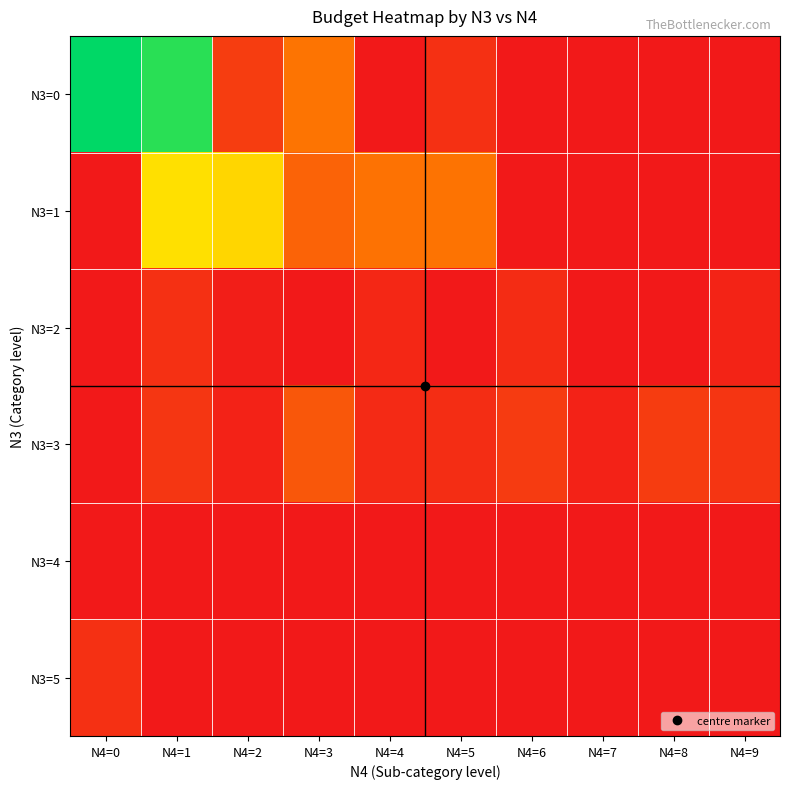

Reading left to right, what are all the values shown in this chart?

N3=0: N4=0=3091.6	N4=1=2919.0	N4=2=363.3	N4=3=923.0	N4=4=1.0	N4=5=231.7	N4=6=1.0	N4=7=1.0	N4=8=1.0	N4=9=1.0
N3=1: N4=0=1.0	N4=1=1815.9	N4=2=1734.9	N4=3=747.8	N4=4=903.3	N4=5=915.3	N4=6=1.0	N4=7=1.0	N4=8=1.0	N4=9=1.0
N3=2: N4=0=1.0	N4=1=233.5	N4=2=50.0	N4=3=1.0	N4=4=150.0	N4=5=1.0	N4=6=191.1	N4=7=1.0	N4=8=1.0	N4=9=107.2
N3=3: N4=0=1.0	N4=1=296.6	N4=2=94.9	N4=3=628.4	N4=4=176.1	N4=5=203.7	N4=6=340.6	N4=7=97.5	N4=8=361.8	N4=9=289.1
N3=4: N4=0=1.0	N4=1=1.0	N4=2=1.0	N4=3=1.0	N4=4=1.0	N4=5=1.0	N4=6=1.0	N4=7=1.0	N4=8=1.0	N4=9=1.0
N3=5: N4=0=231.7	N4=1=1.0	N4=2=1.0	N4=3=1.0	N4=4=1.0	N4=5=1.0	N4=6=1.0	N4=7=1.0	N4=8=1.0	N4=9=1.0